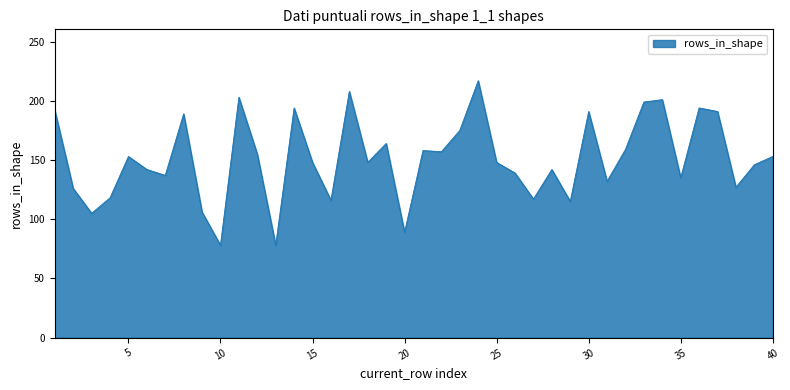

What is the smallest value displayed?

78